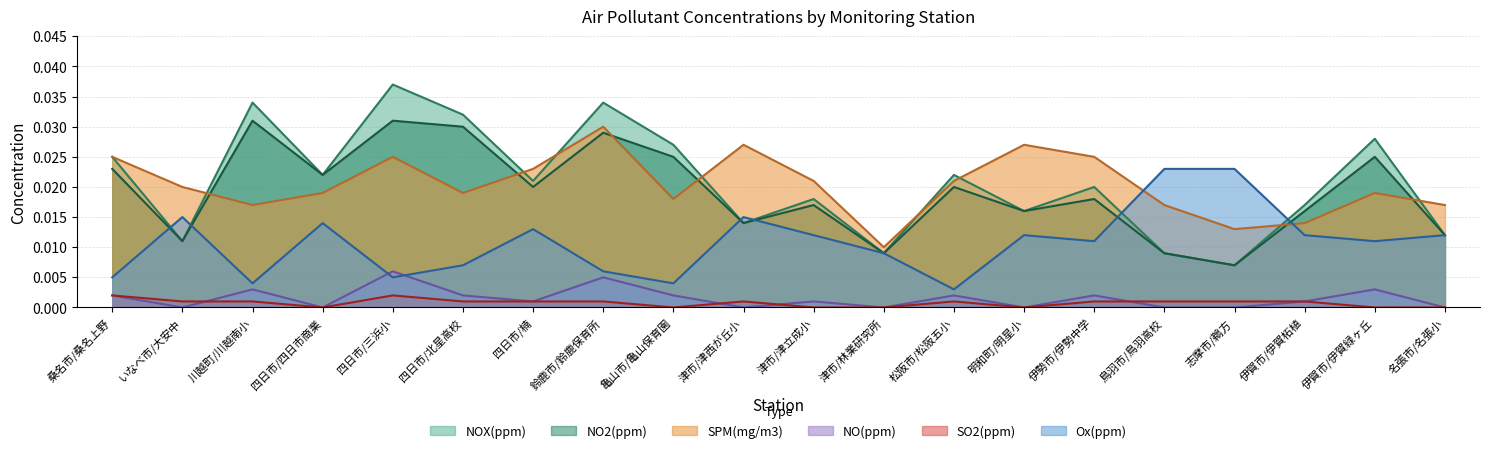

Between 四日市/北星高校 and 鈴鹿市/鈴鹿保育所, which series saw the biggest shift?

SPM(mg/m3)